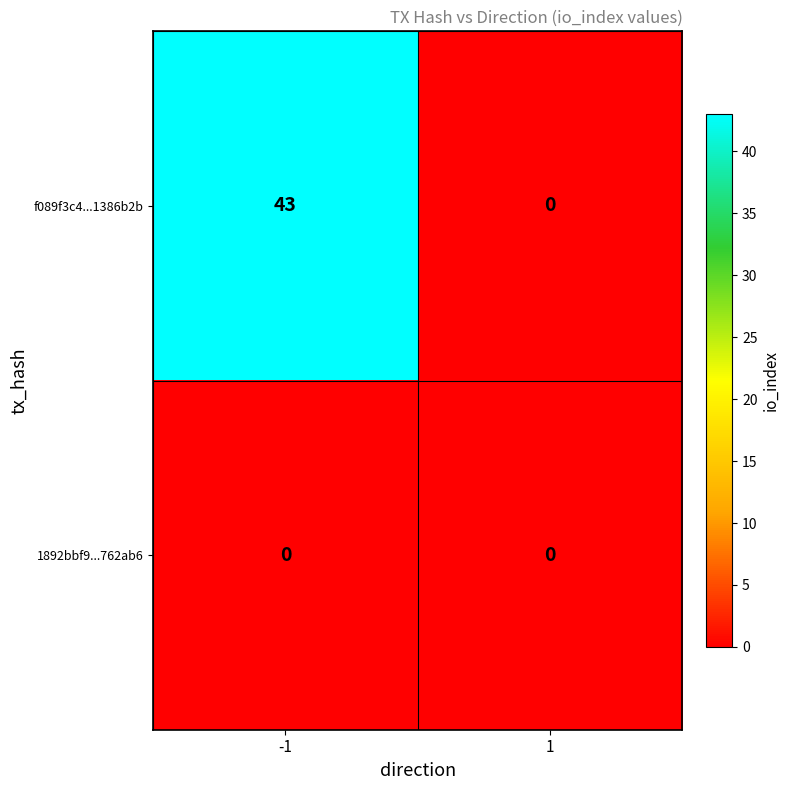

What is the sum of the f089f3c4...1386b2b values at 1 and -1?

43